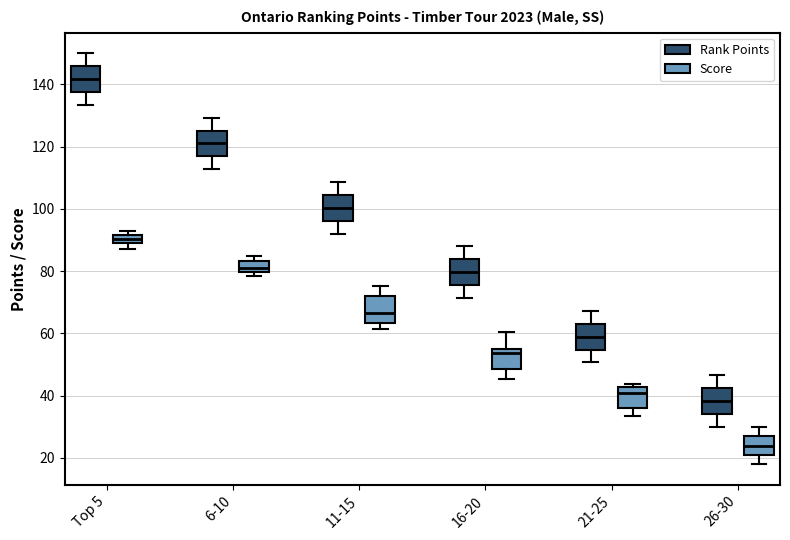

Which box's median line is the lowest?

26-30 (Score)